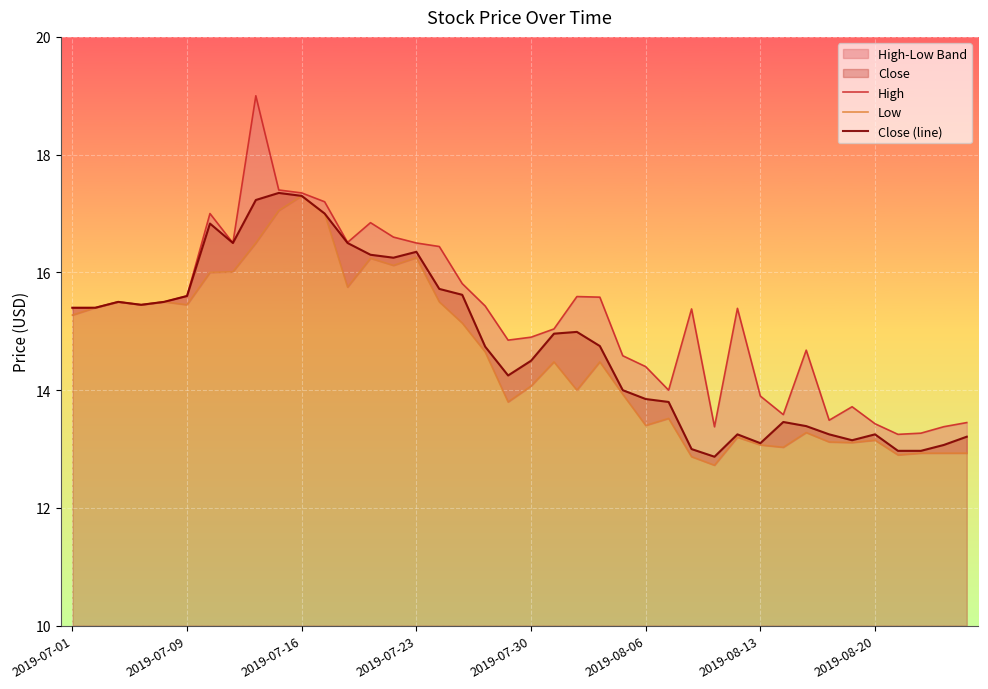

The Close (line) series shows 15.4 at 2019-07-01. True or false?

True